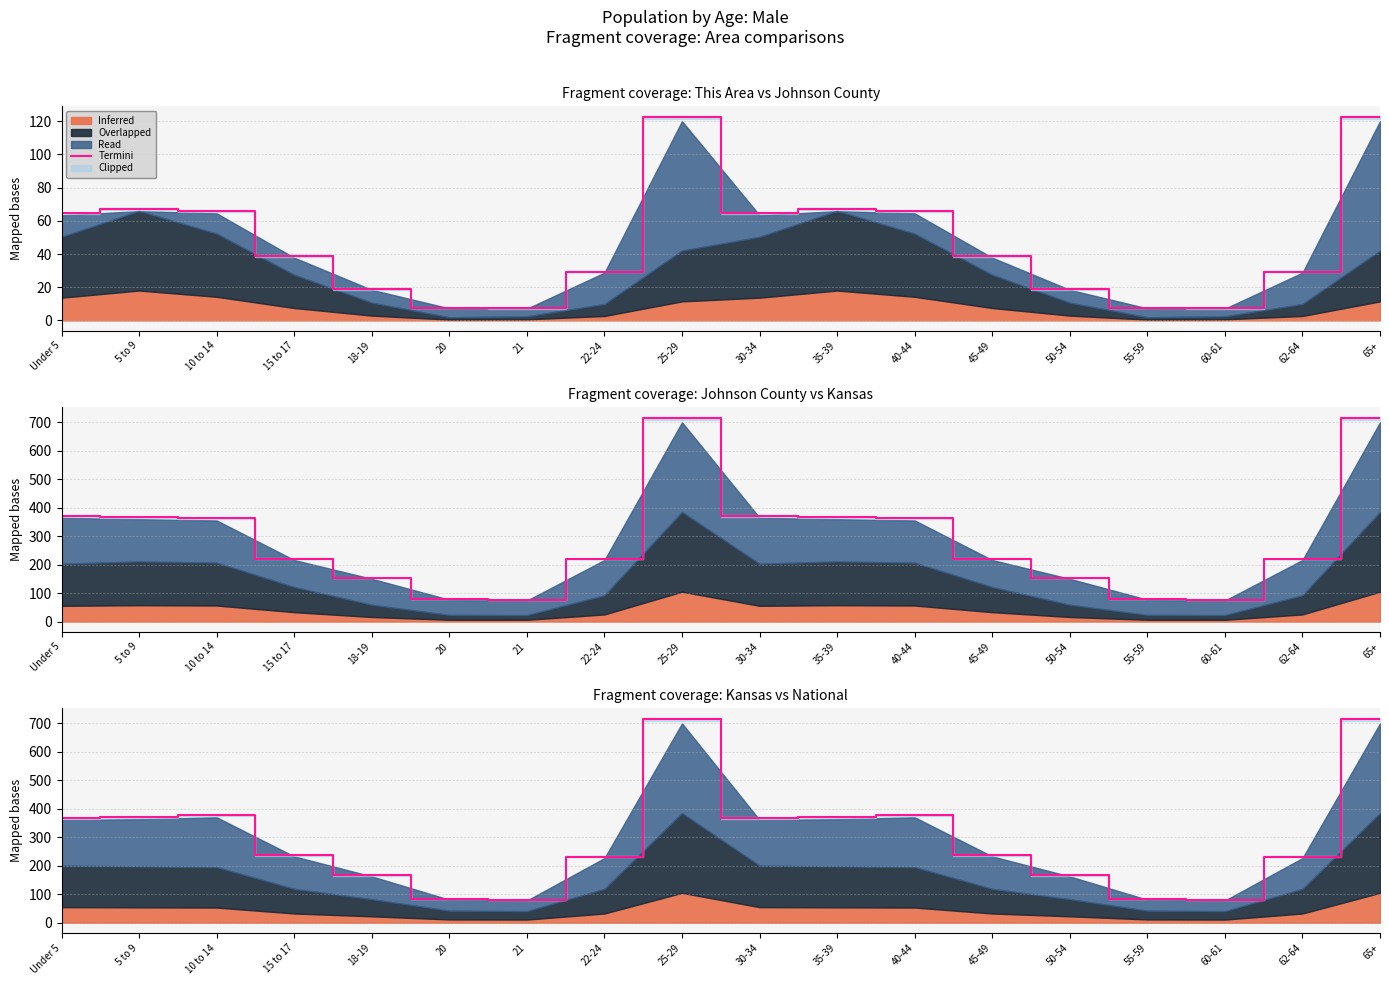

Approximately how many times larger is the value at 45-49 compared to 18-19?

1.4